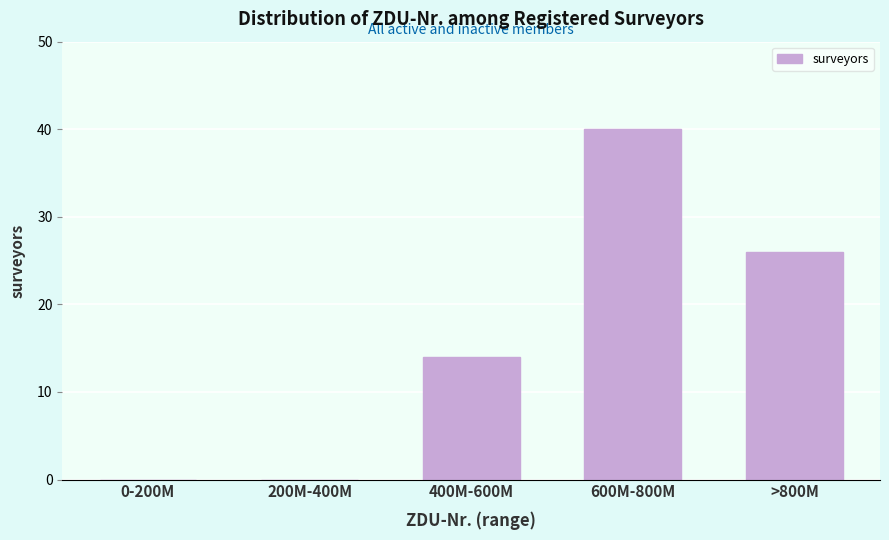

Reading left to right, extract all data points from this chart.

0-200M=0	200M-400M=0	400M-600M=14	600M-800M=40	>800M=26